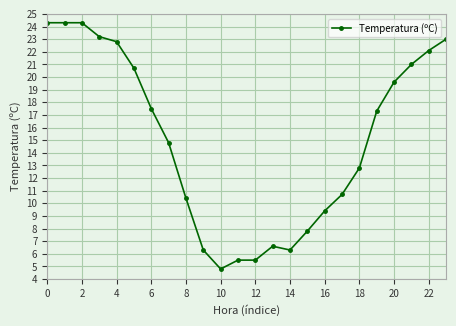

What is the maximum value shown in the chart?

24.3